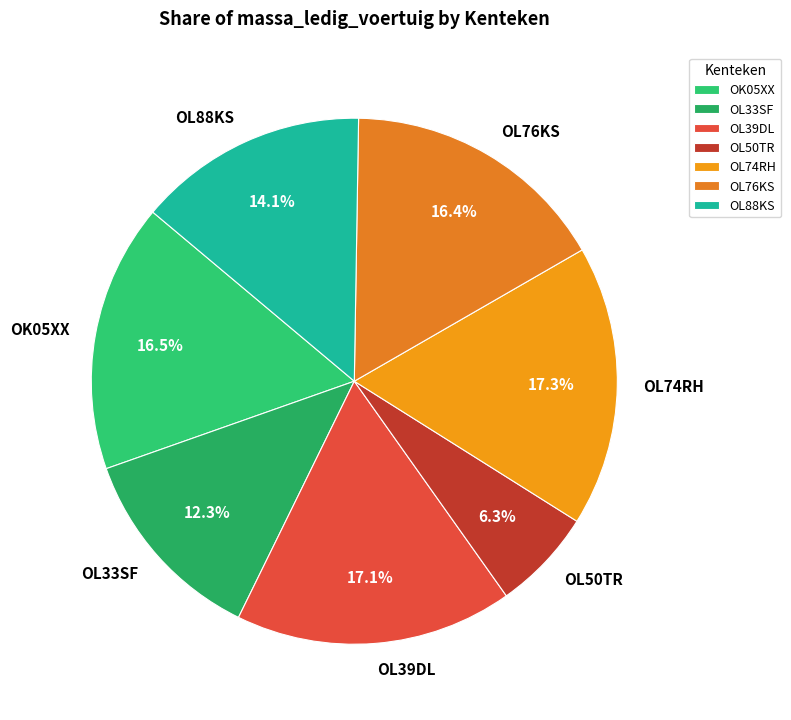

To the nearest percent, what is the difference between the largest and smallest slice percentages?

11%